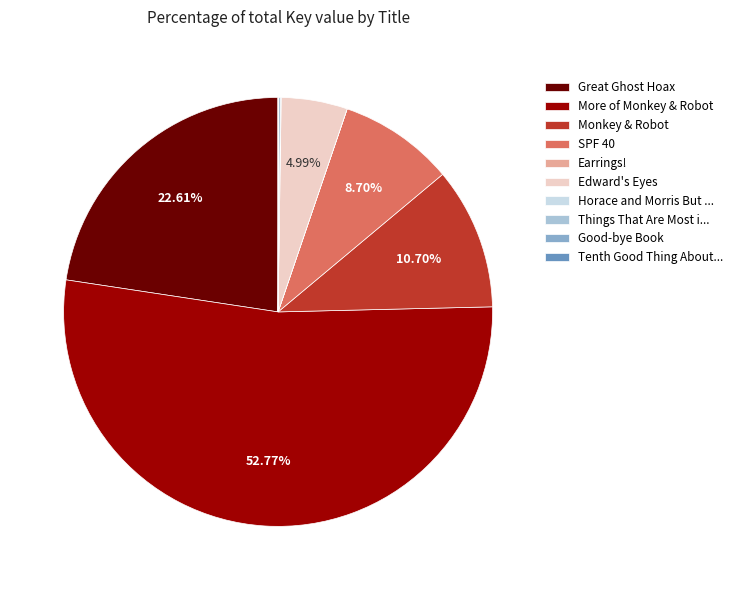

What is the largest slice in the pie chart?

More of Monkey & Robot